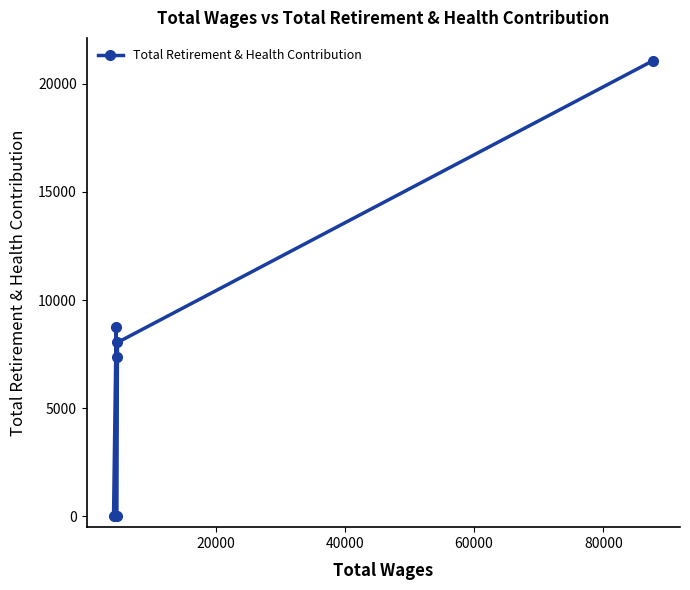

How many points are higher than both their immediate neighbors (excluding endpoints)?

1